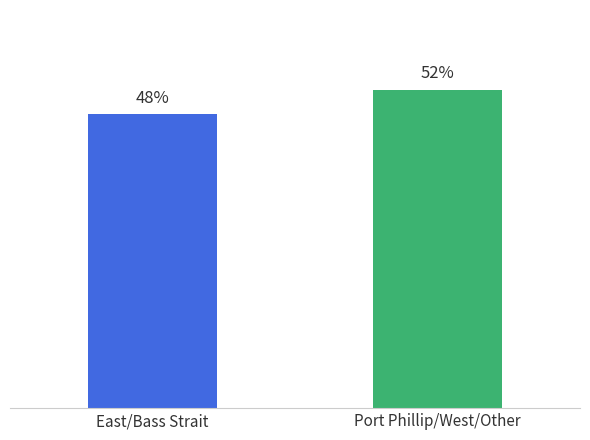

Which label corresponds to the largest value in the chart?

Port Phillip/West/Other